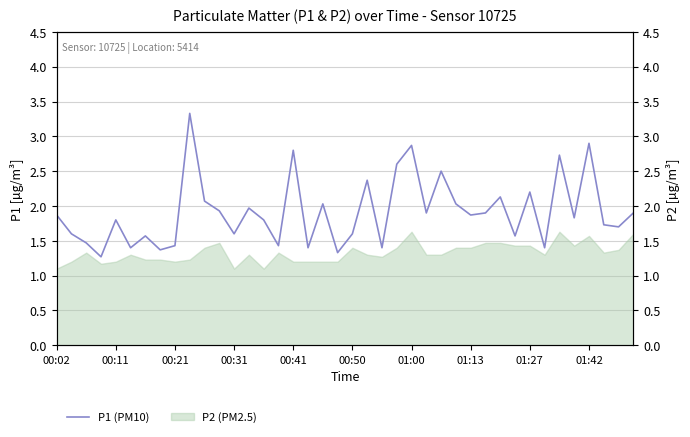

Does the chart display data point markers on the line(s)?

No